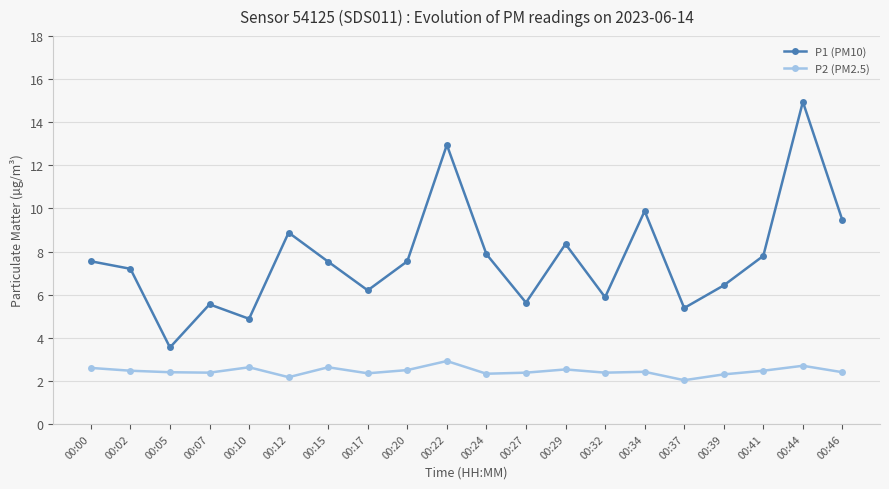

Where does the P1 (PM10) series first go above 7?

00:00